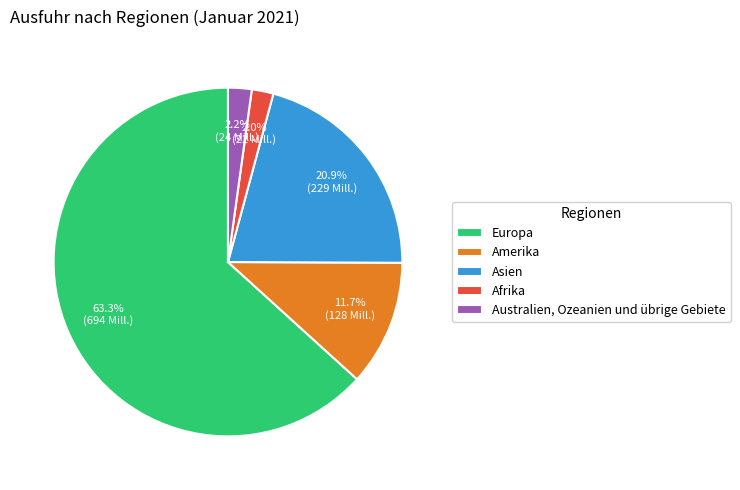

How many segments does this pie chart have?

5